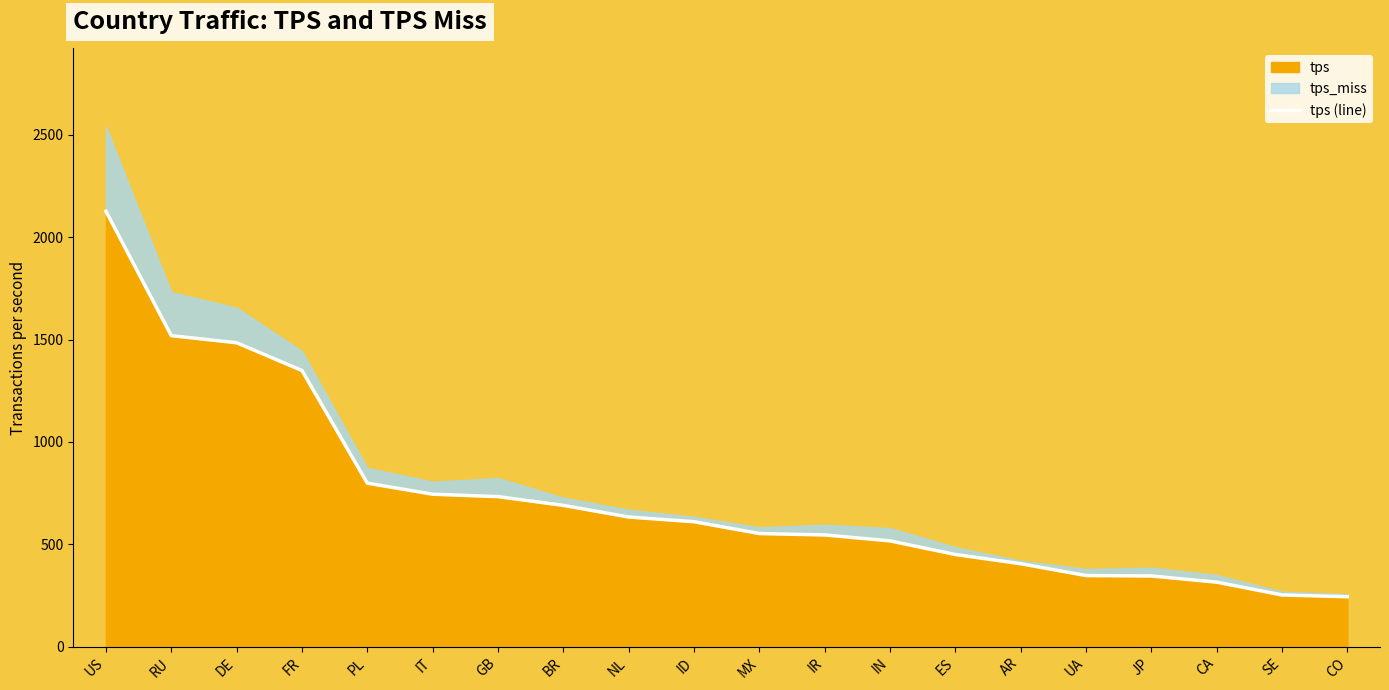

What is the sum of the values at CO and PL?

1042.9